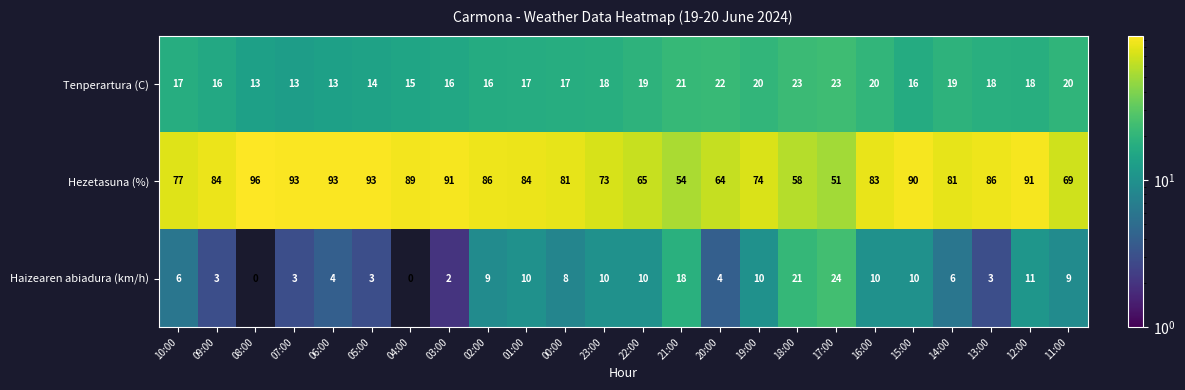

Which label corresponds to the largest value in the chart?

08:00